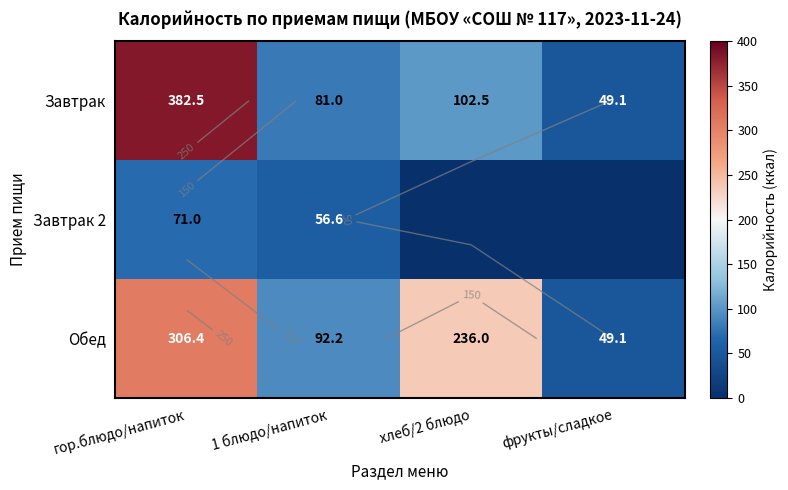

What is the greatest value displayed?

382.5